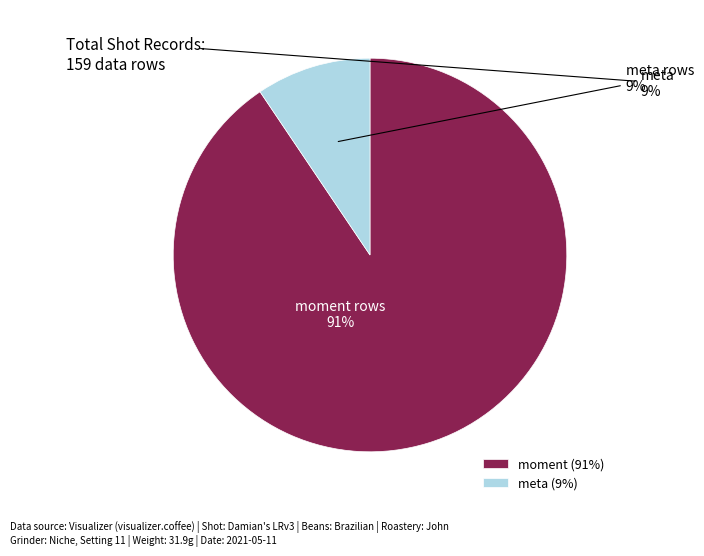

Is it true that meta is 15% of the pie?

False